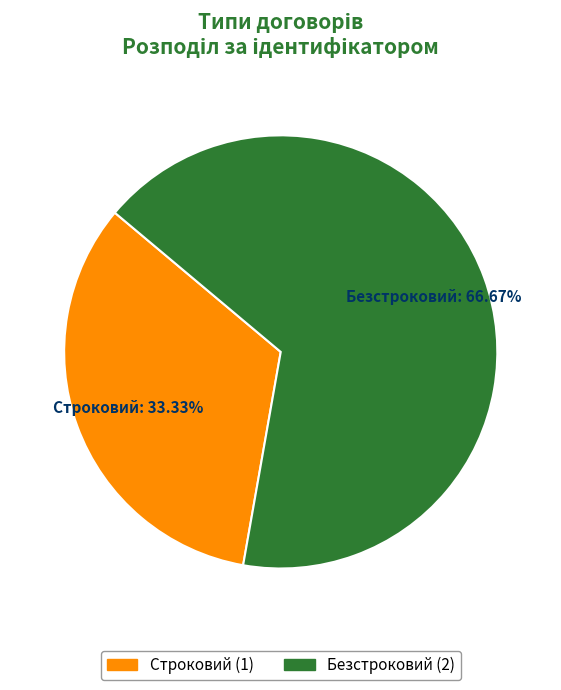

Approximately how many times larger is the value at Строковий compared to Безстроковий?

0.5